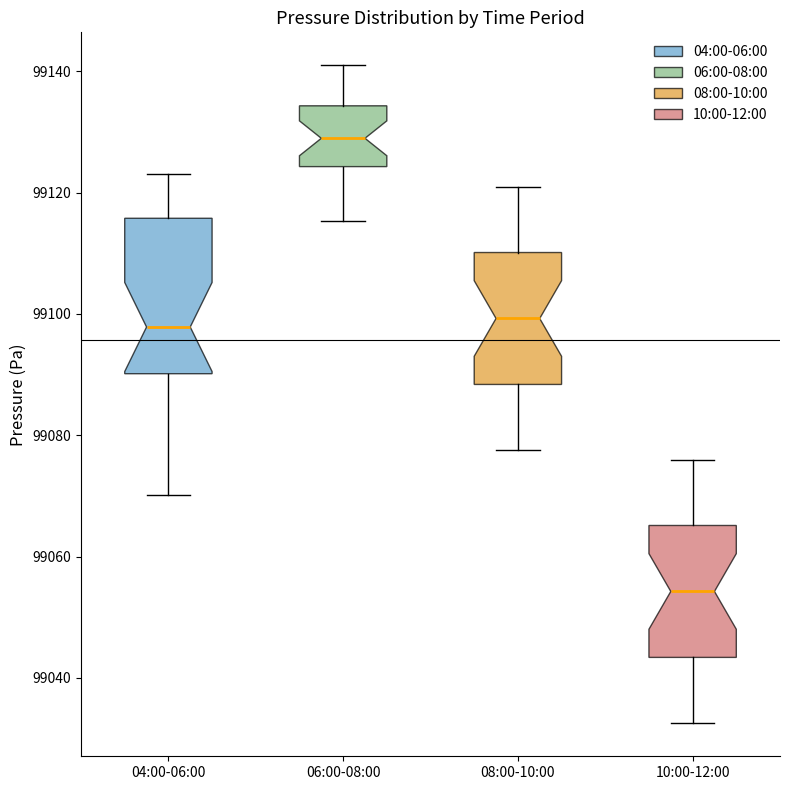

Which box has the highest median line?

06:00-08:00